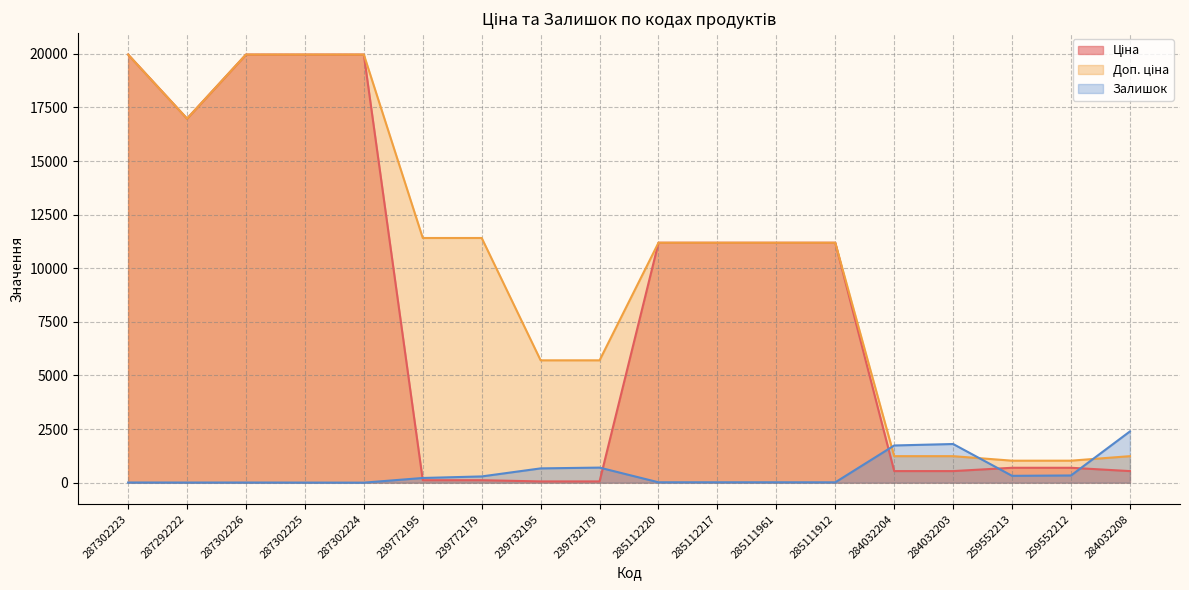

At how many categories does at least one series exceed 7004?

11